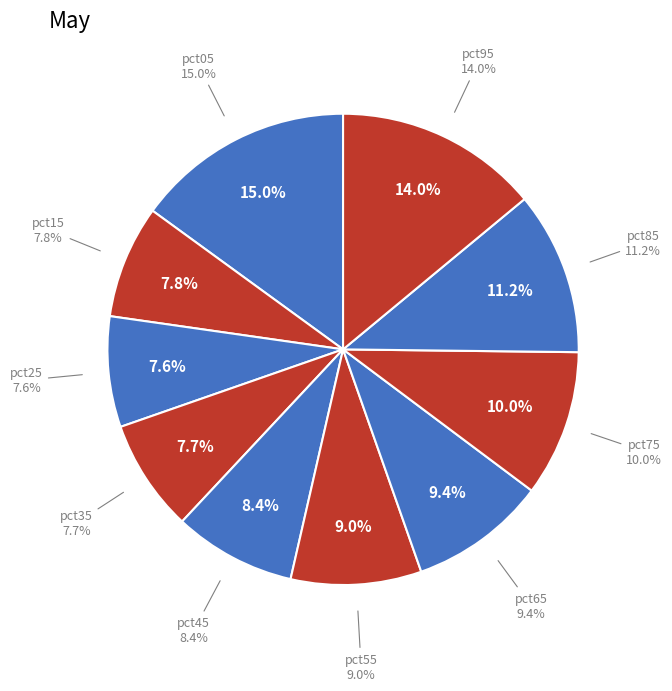

True or false: pct55 accounts for 20% of the total.

False